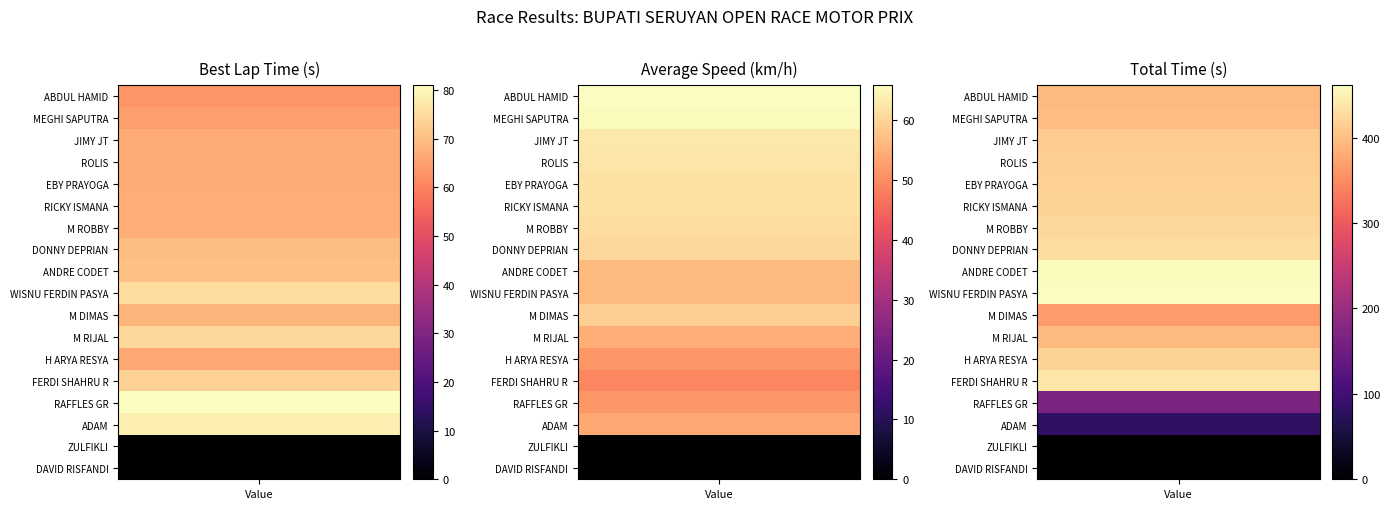

Which has a higher value, RAFFLES GR or M DIMAS?

RAFFLES GR